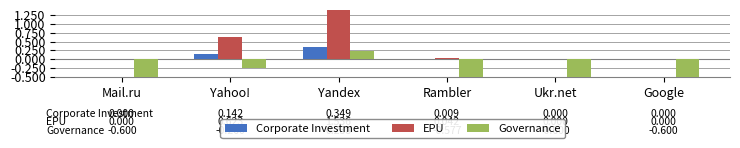

What is the spread (max minus min) of values at Yahoo!?

0.9